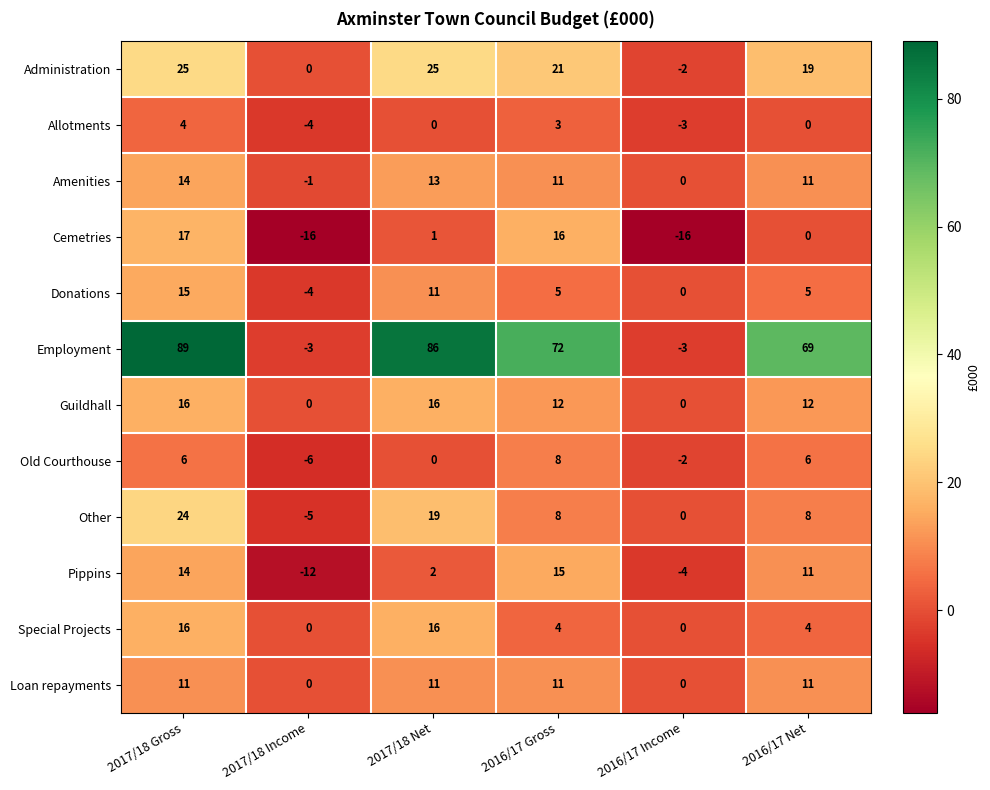

What is the difference between the Administration values at 2016/17 Net and 2016/17 Income?

21